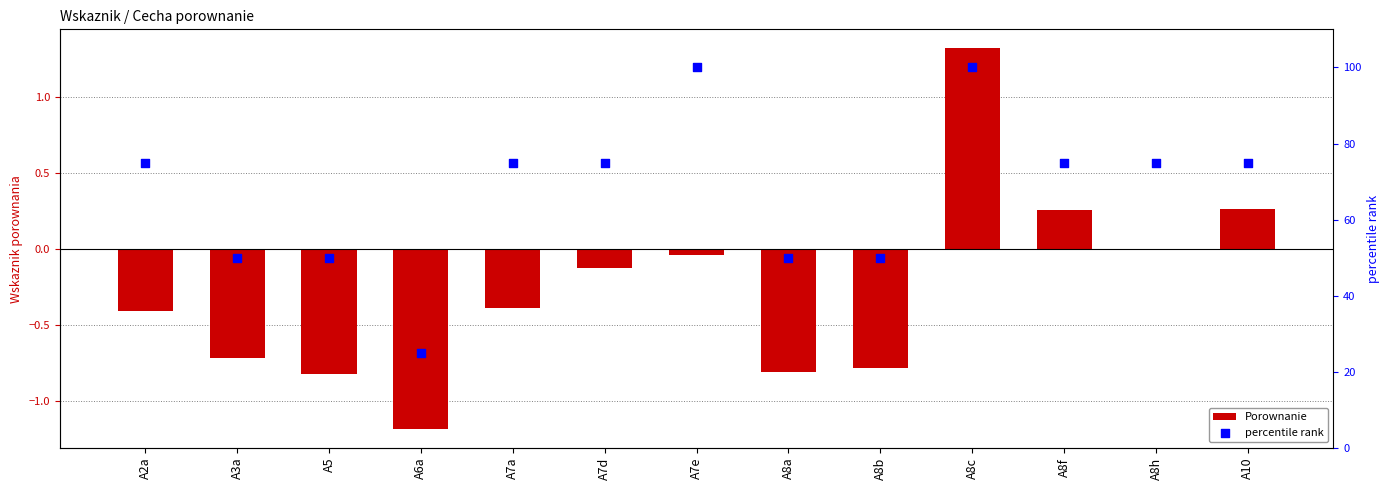

Is the value of Porownanie at A8f greater than the value of percentile rank at A8h?

No